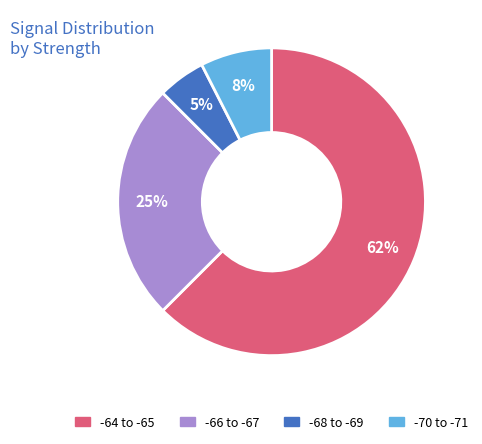

How many segments does this pie chart have?

4